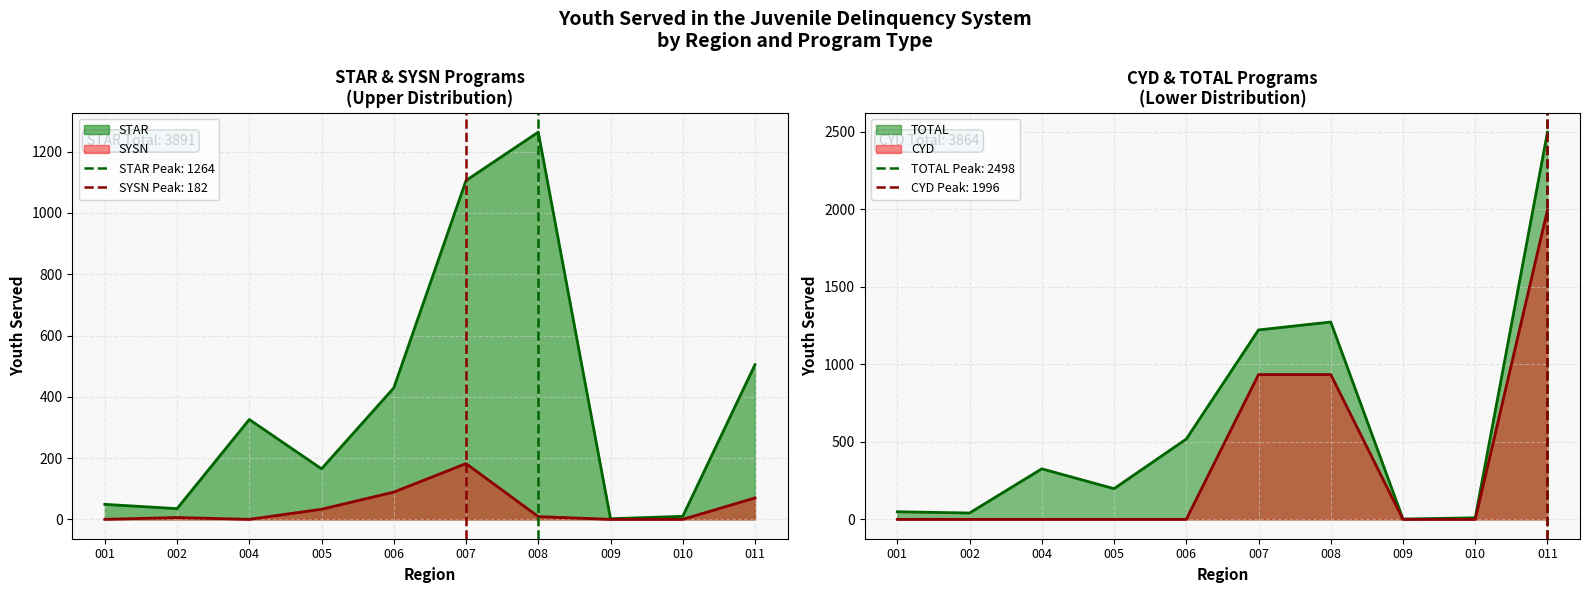

List the series in order of their peak value, highest first.

TOTAL, CYD, STAR, SYSN